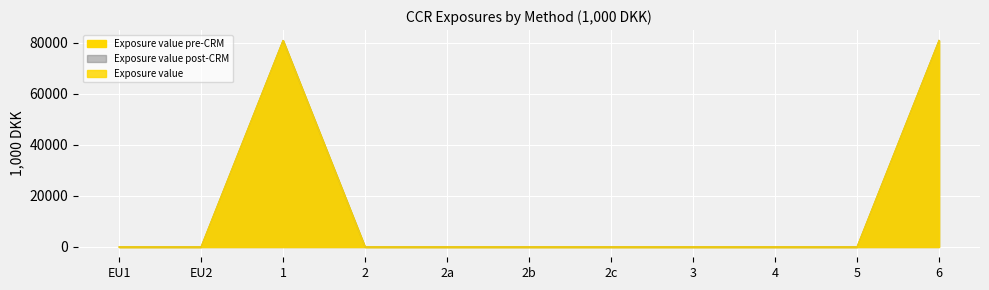

What is the sum of all Exposure value post-CRM values?

161976